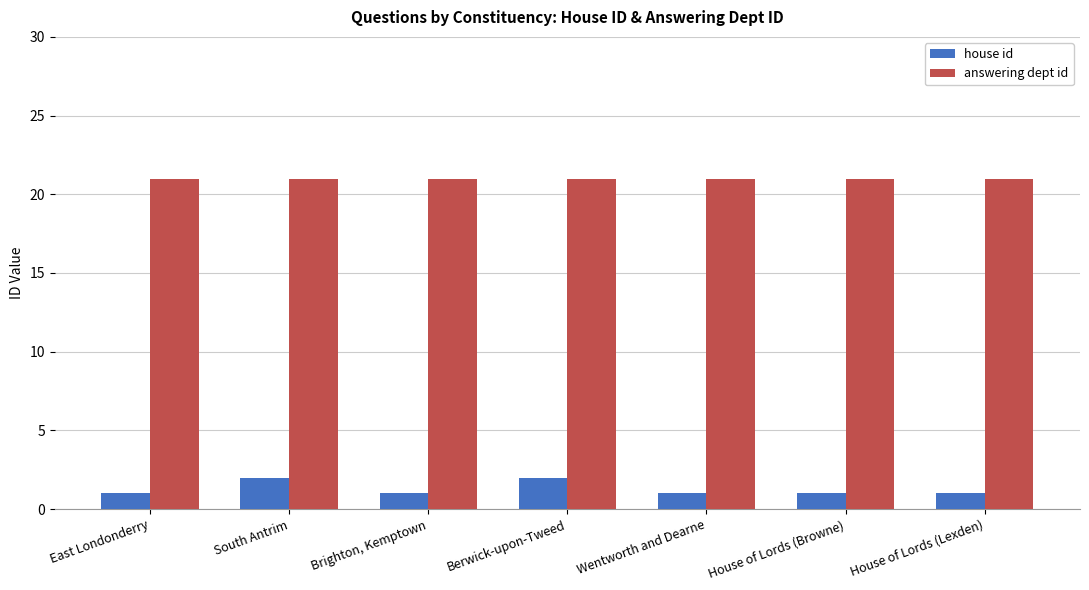

What is the difference between the highest and lowest values at Berwick-upon-Tweed?

19